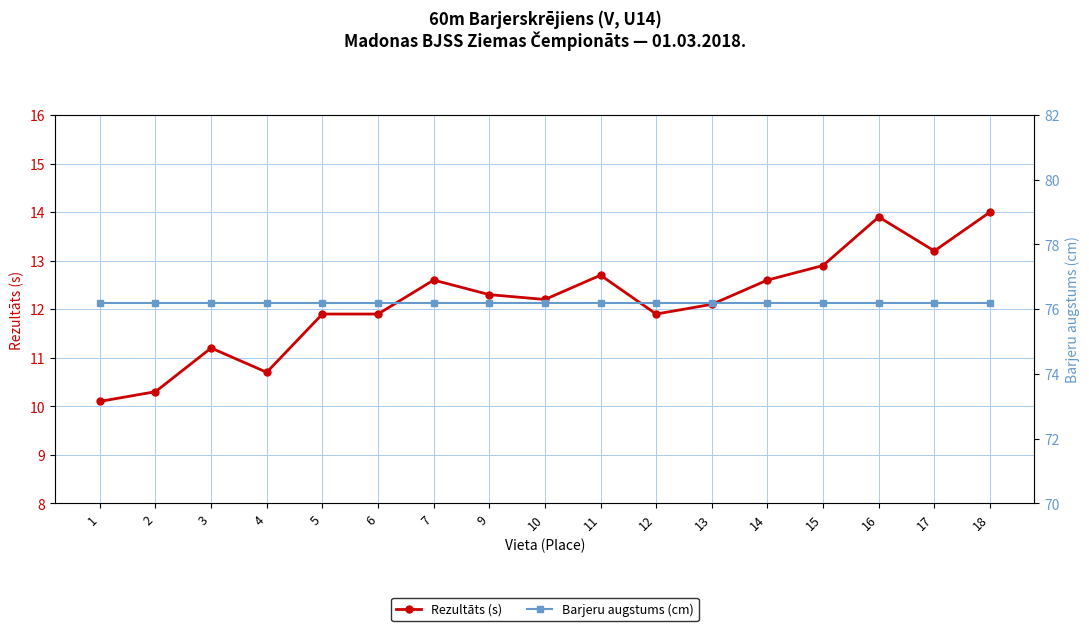

What are all the series names shown in the legend?

Rezultāts (s), Barjeru augstums (cm)